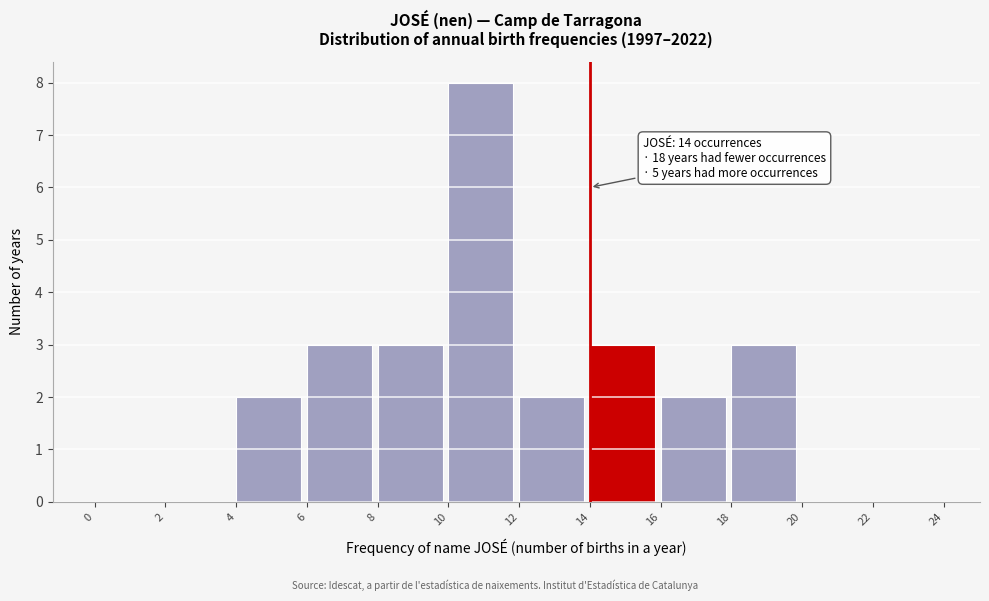

Over which range of the x-axis is the bar tallest?

10 to 12